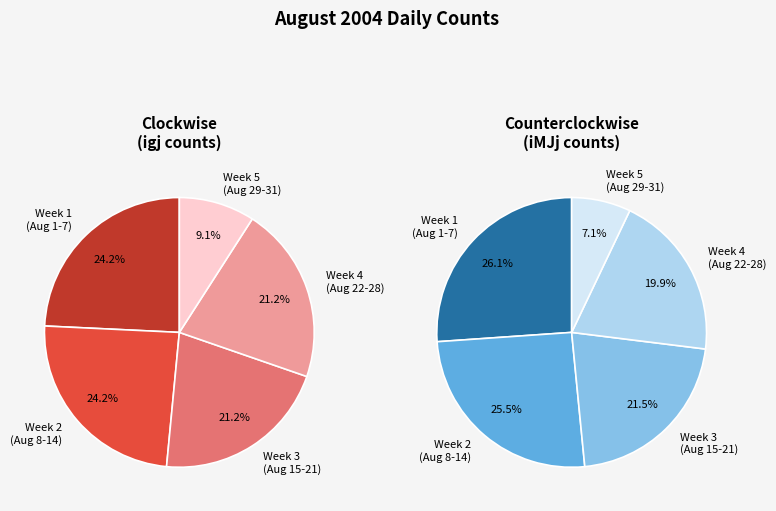

To the nearest percent, what percentage of the pie is 2004/8/30?

3%